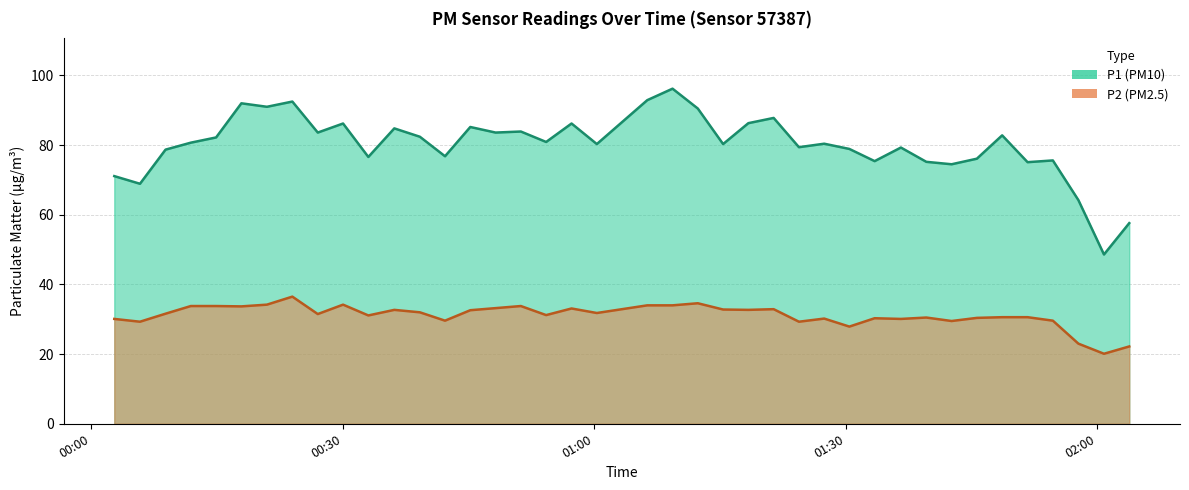

How many data points in P1 are less than 80?

17